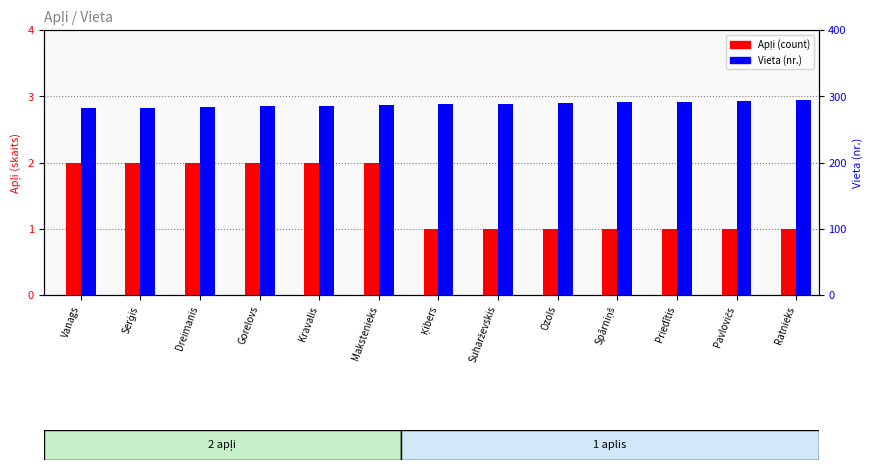

What is the smallest value displayed?

1